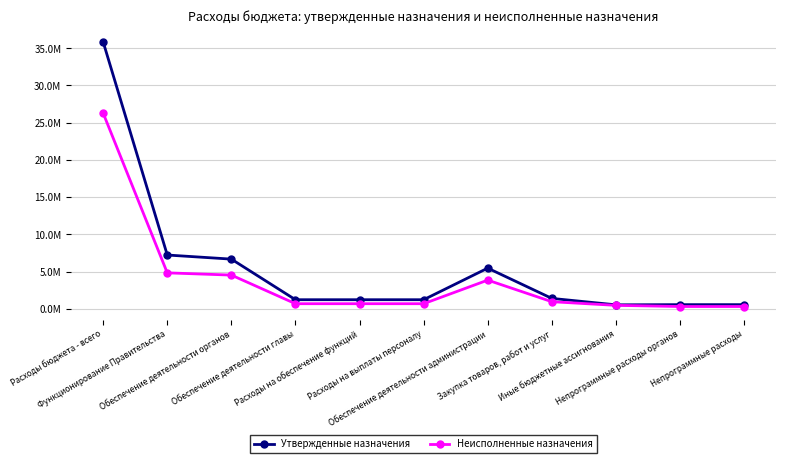

What is the label of the 7th point from the right?

Расходы на обеспечение функций